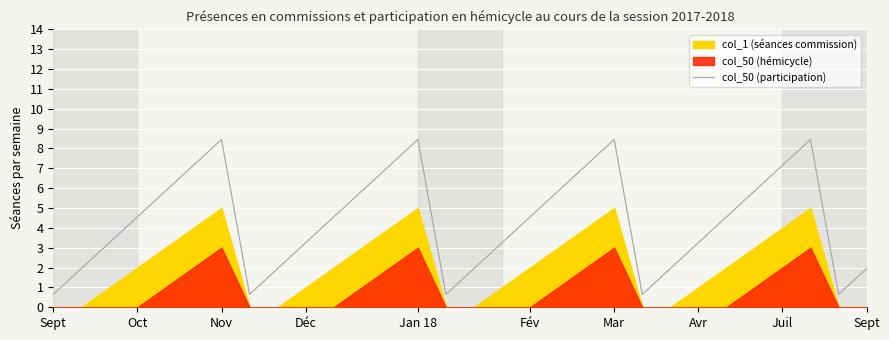

How many categories are shown in the chart?

30